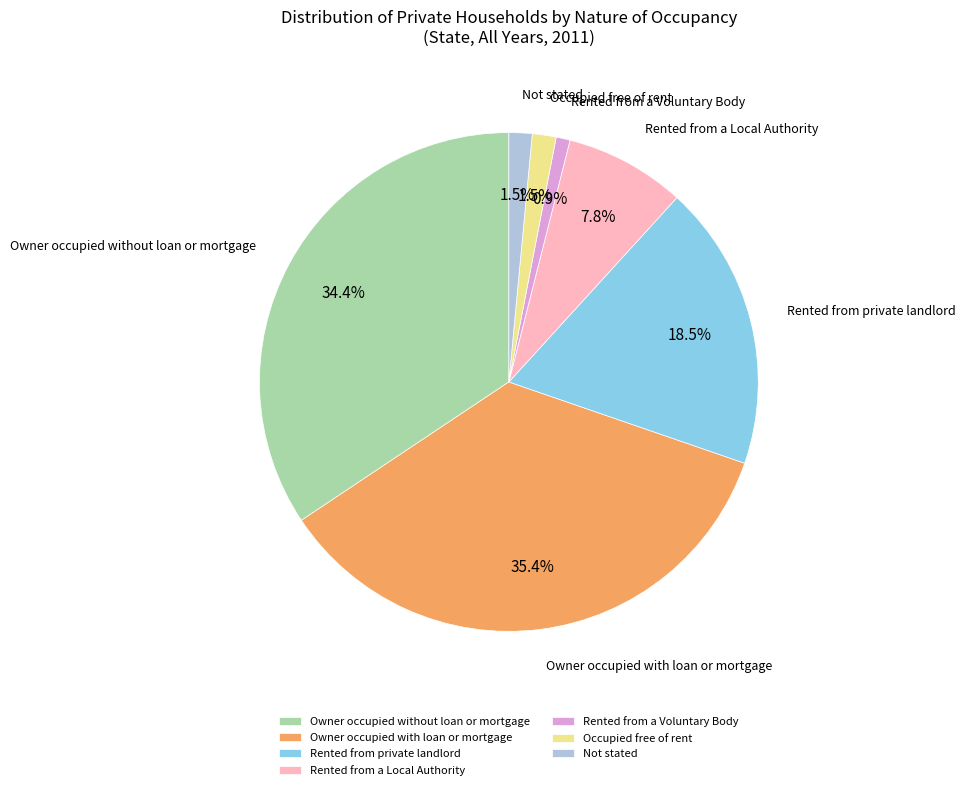

Which slice is the largest?

Owner occupied with loan or mortgage